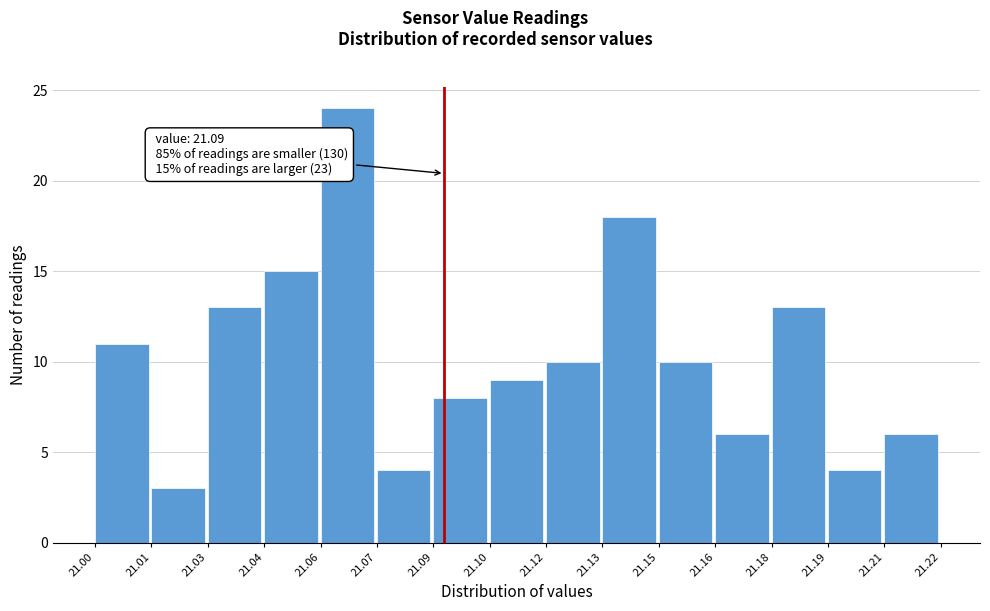

Reading left to right, extract all data points from this chart.

11	3	13	15	24	4	8	9	10	18	10	6	13	4	6